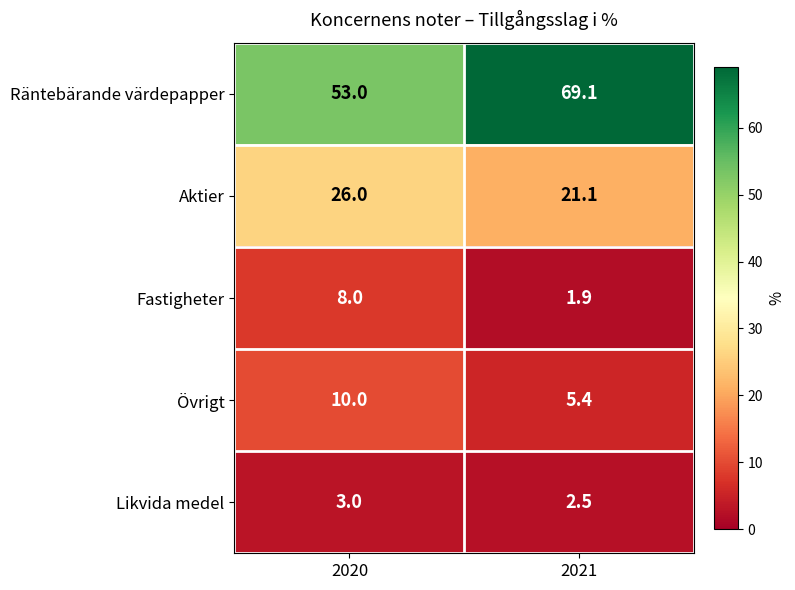

At how many categories does at least one series exceed 48?

2